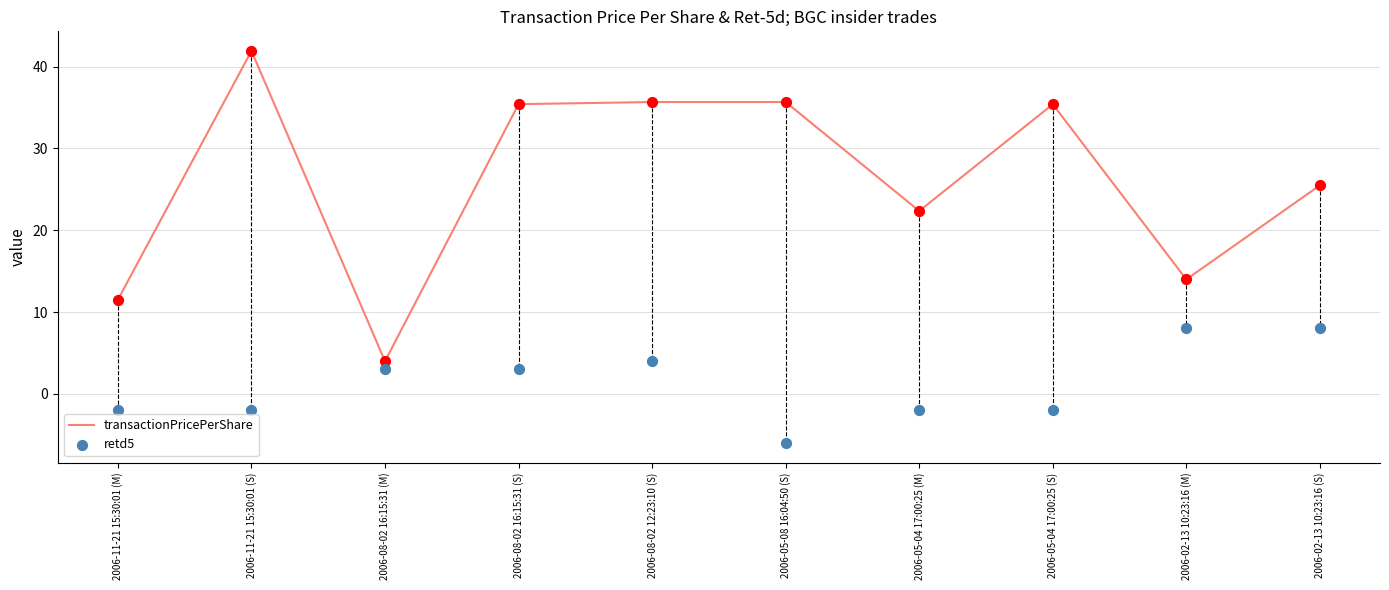

Which series contains the lowest Y value?

retd5